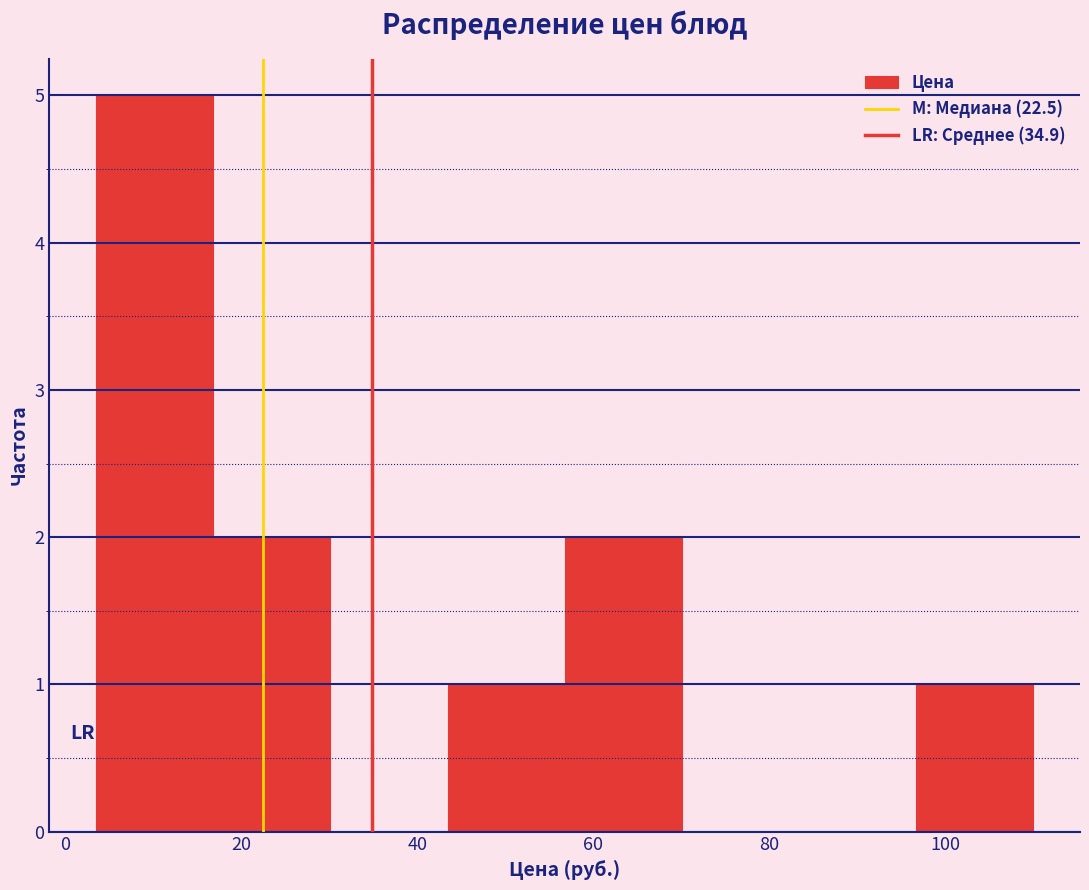

Over which range of the x-axis is the bar tallest?

4 to 16